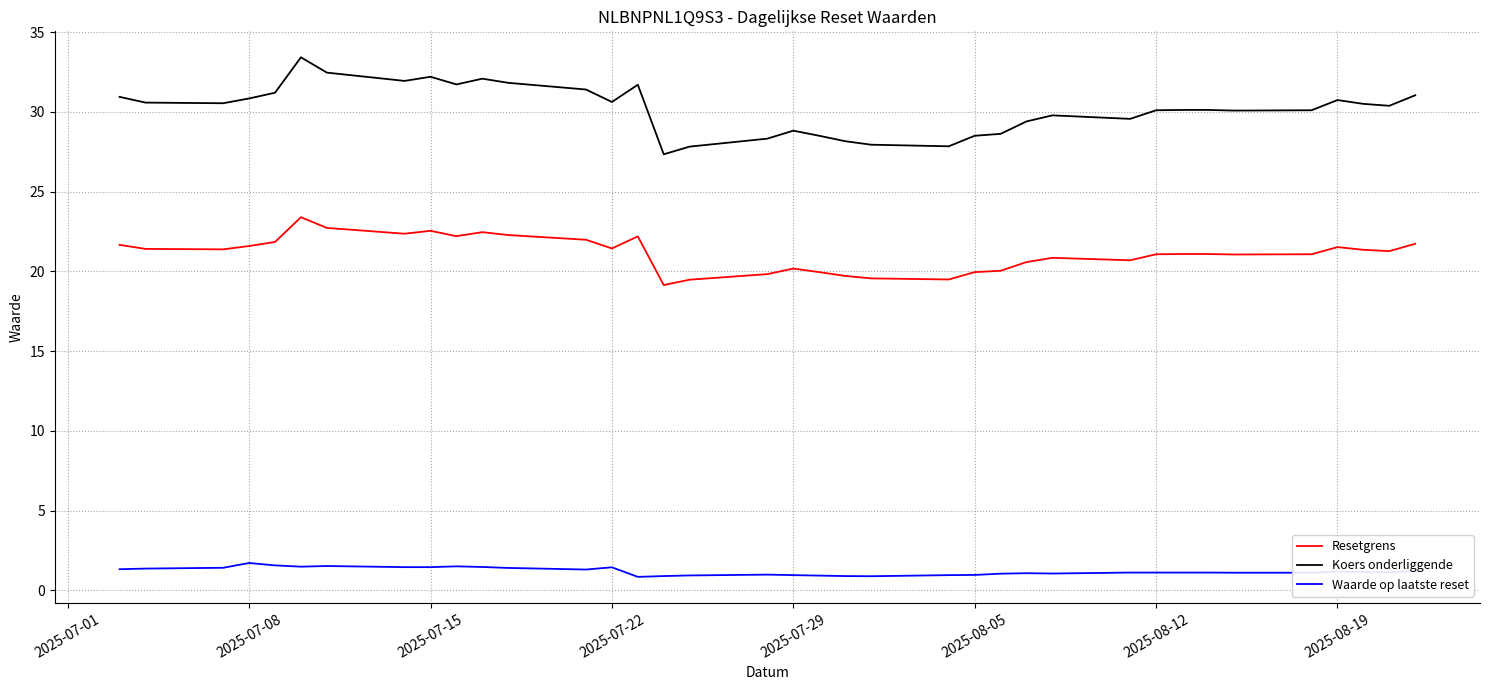

True or false: Waarde op laatste reset and Resetgrens intersect in this chart.

False